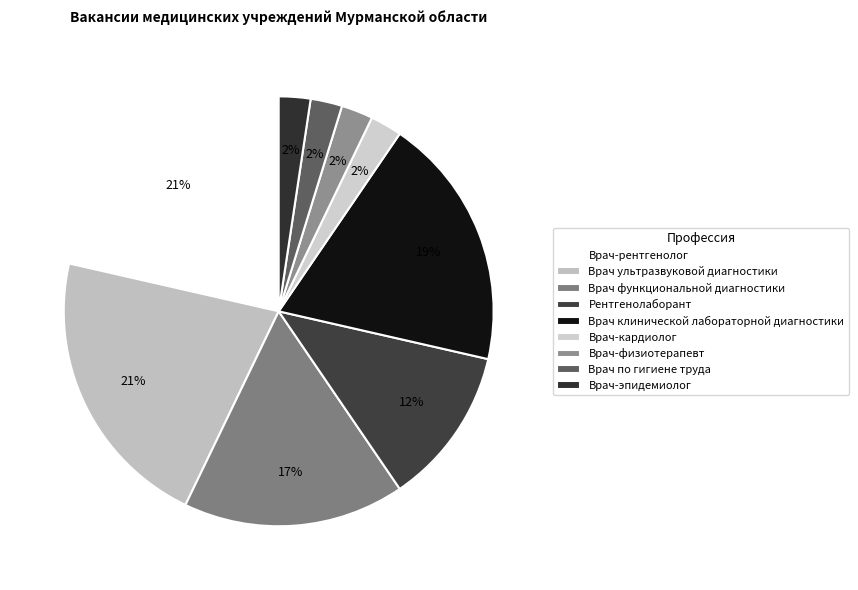

What is the smallest slice in the pie chart?

Врач-кардиолог